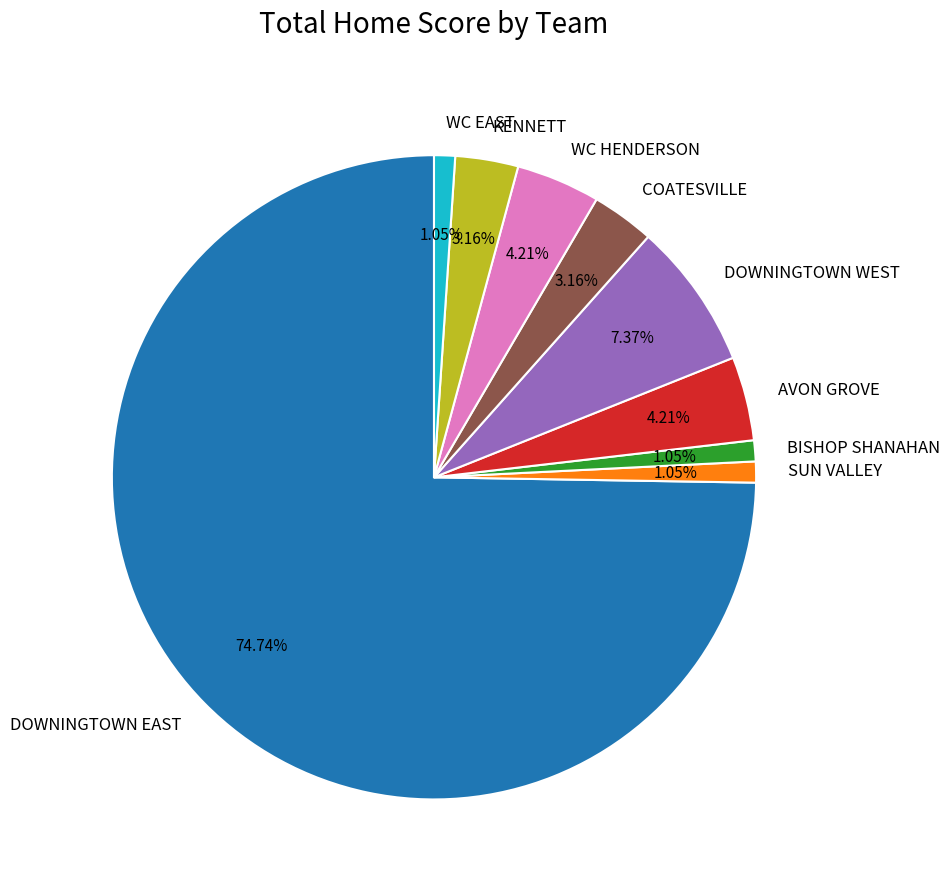

Which category has the biggest portion of the pie?

DOWNINGTOWN EAST